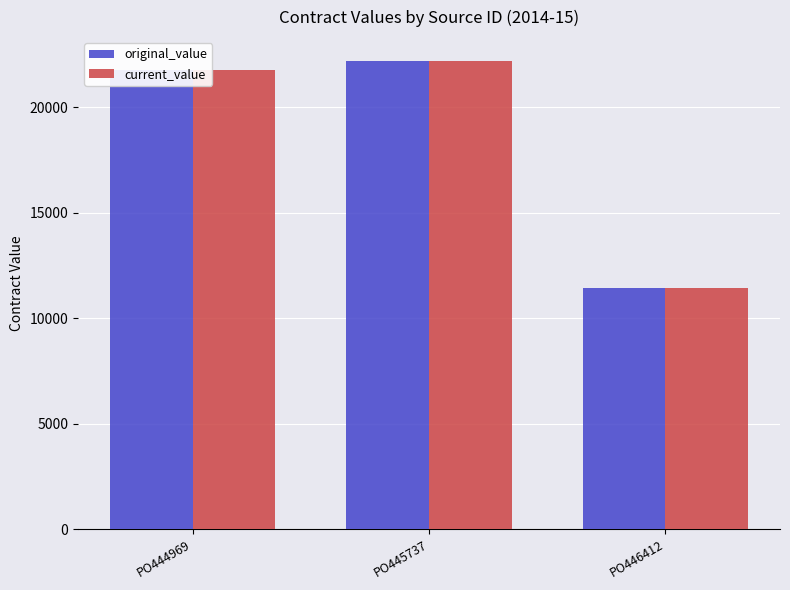

At which category is the sum across all series the highest?

PO445737